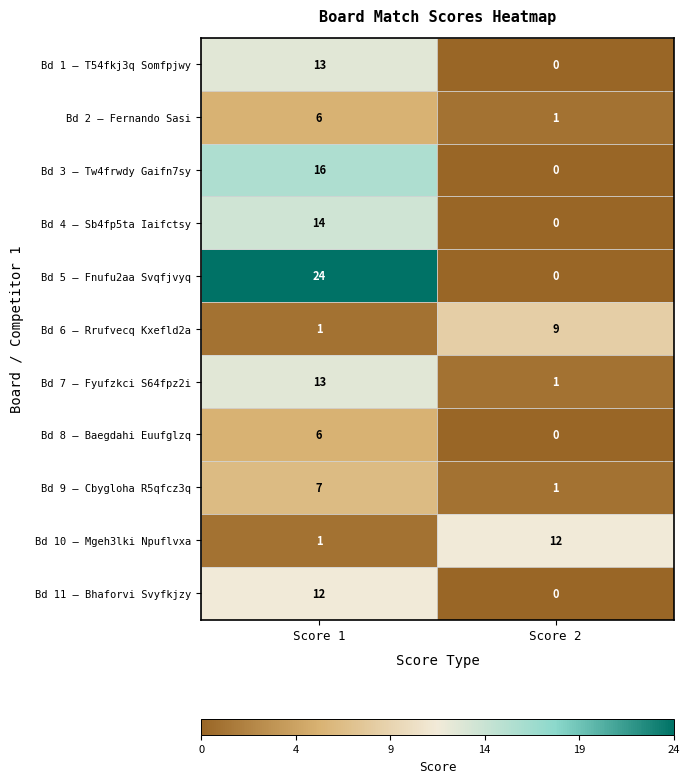

The value of Bd 11 – Bhaforvi Svyfkjzy at Score 2 is -7. True or false?

False